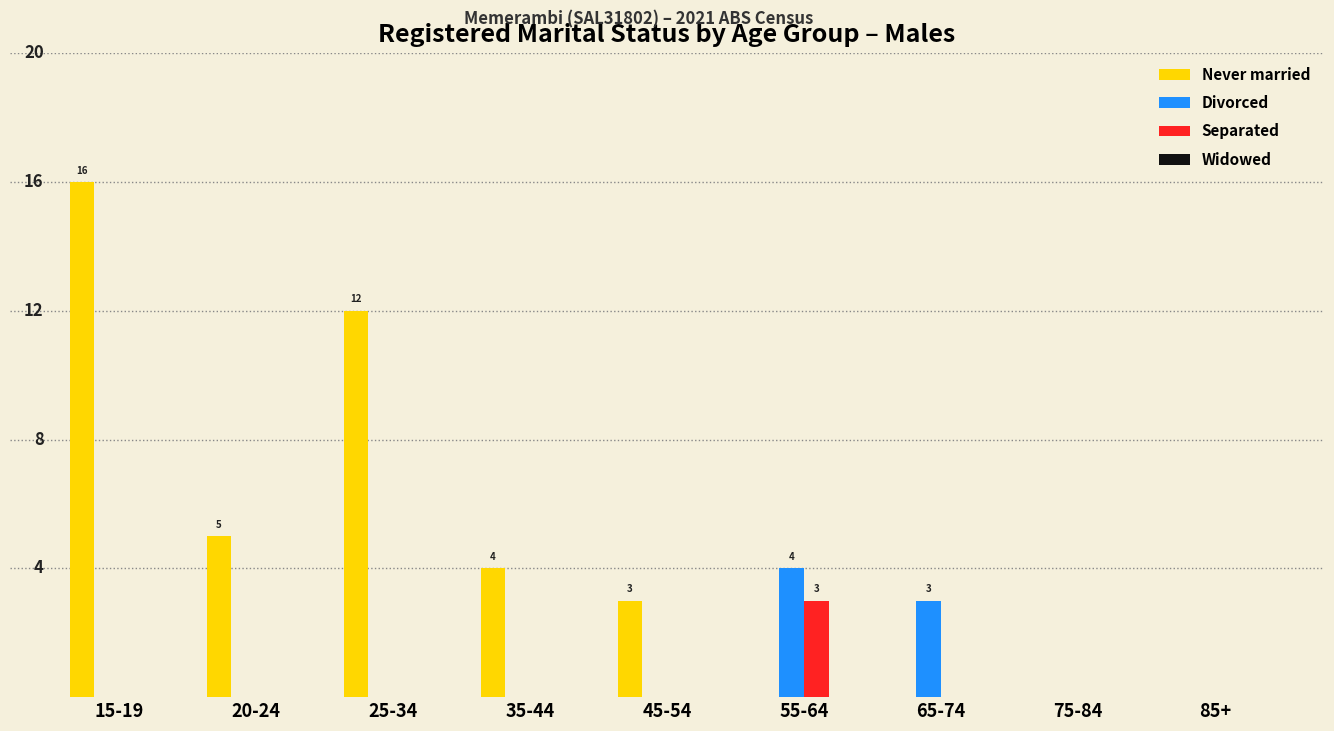

Does the chart contain stacked bars?

No